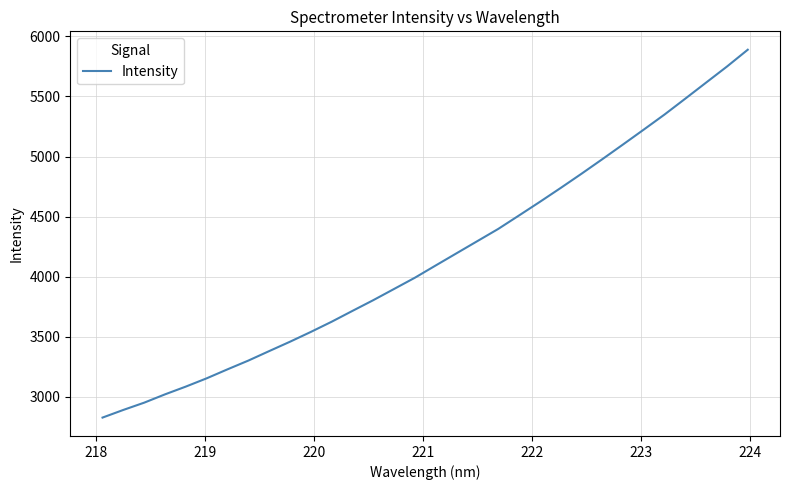

What is the difference between the maximum and minimum values?

3064.6